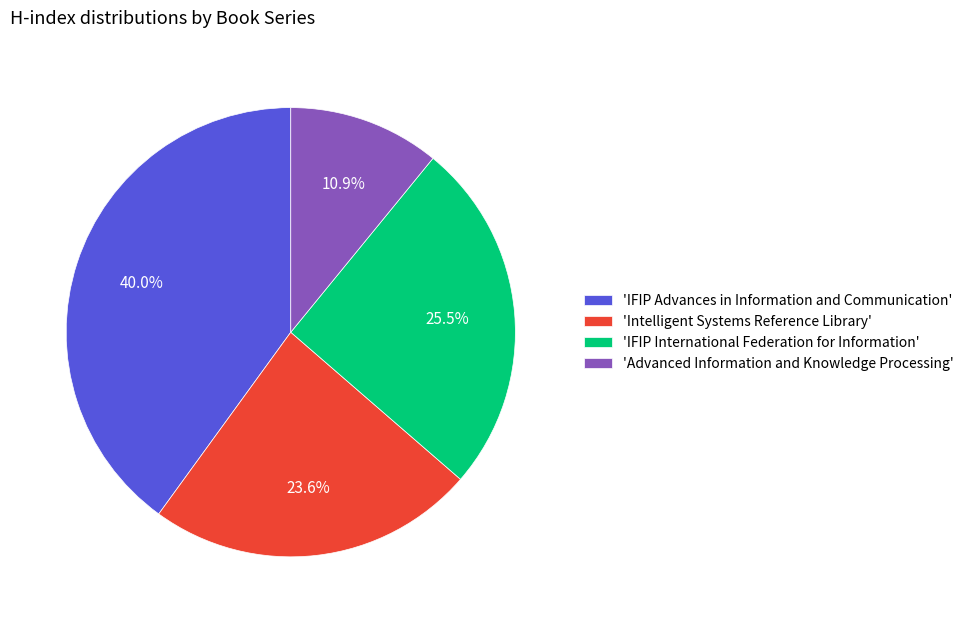

Which category has the biggest portion of the pie?

'IFIP Advances in Information and Communication'